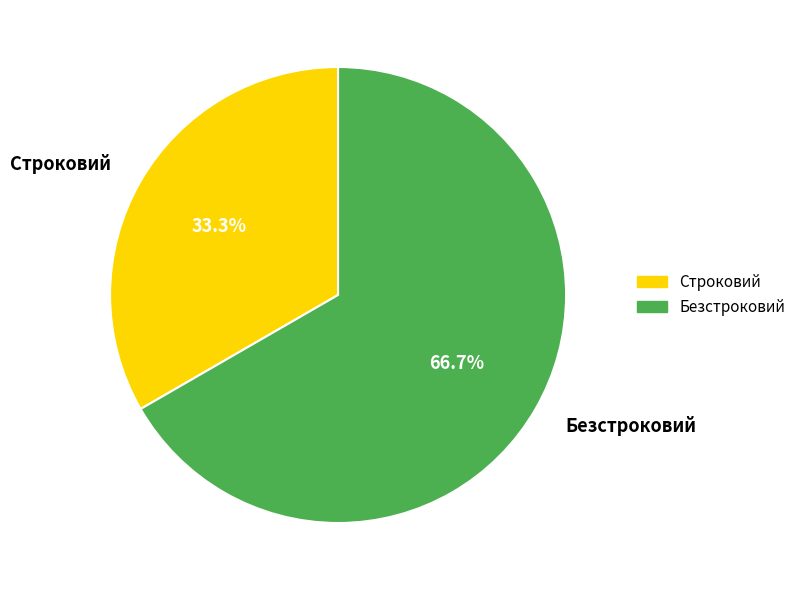

What is the smallest slice in the pie chart?

Строковий